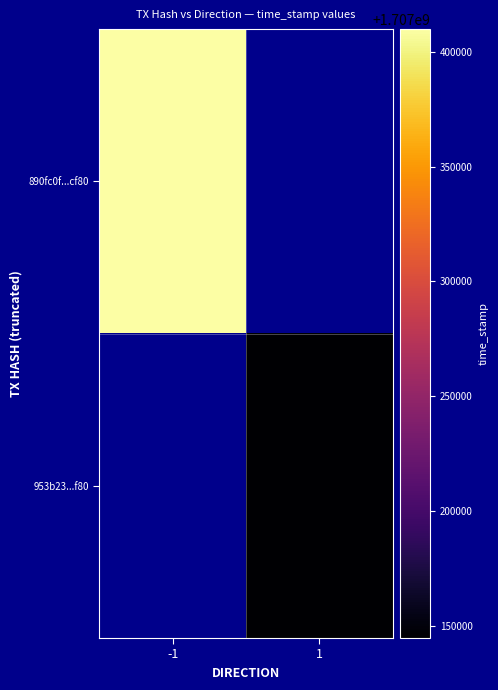

Rank the series by their maximum value, from lowest to highest.

890fc0f...cf80, 953b23...f80